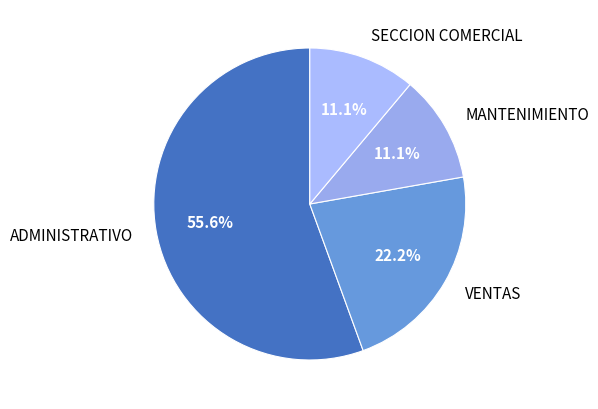

Which has a higher value, VENTAS or MANTENIMIENTO?

VENTAS